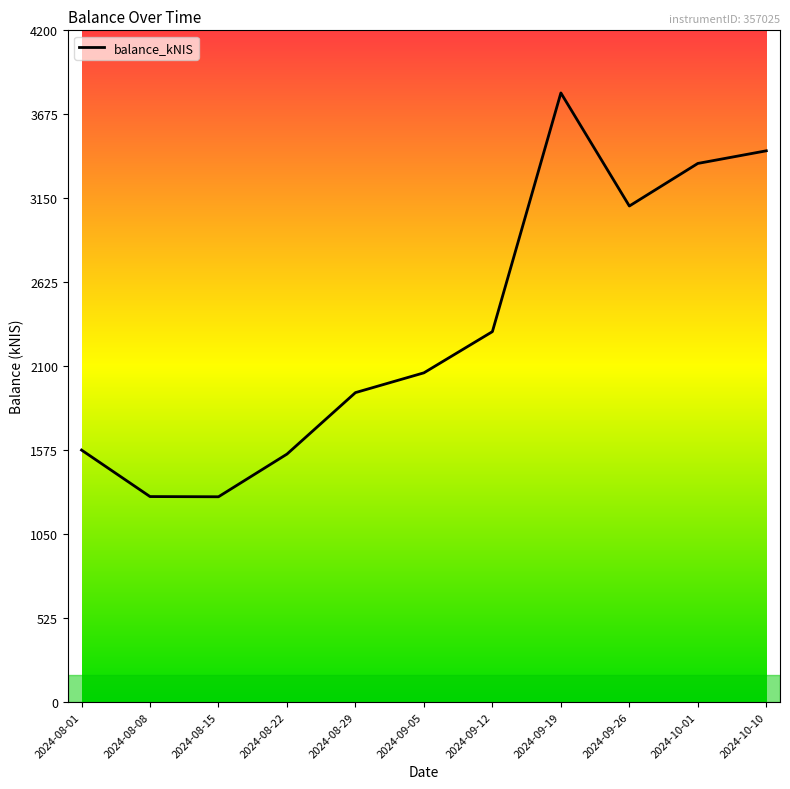

What is the difference between the values at 2024-09-19 and 2024-10-10?

361.9